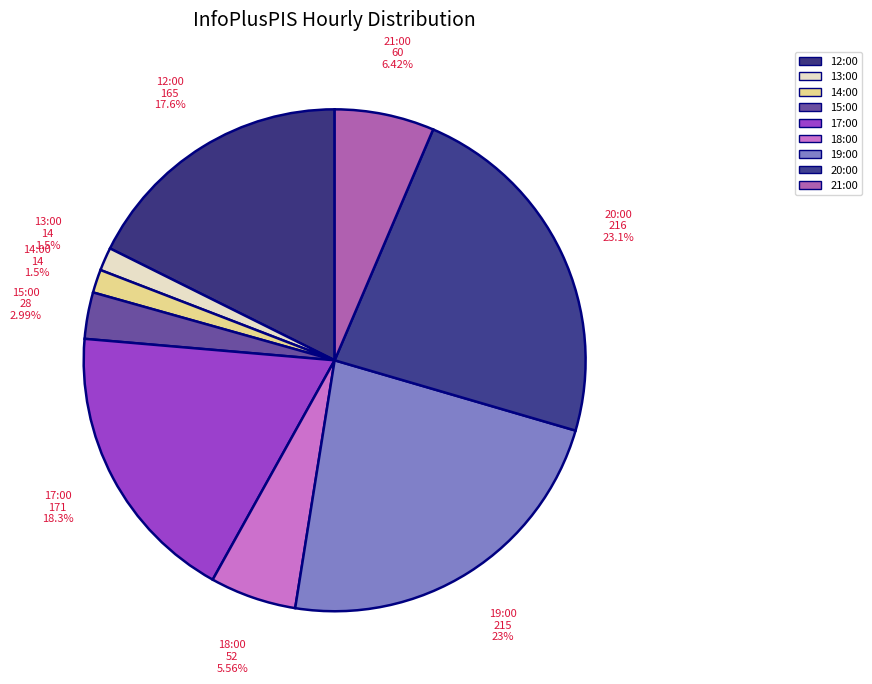

True or false: 21:00 accounts for 6% of the total.

True